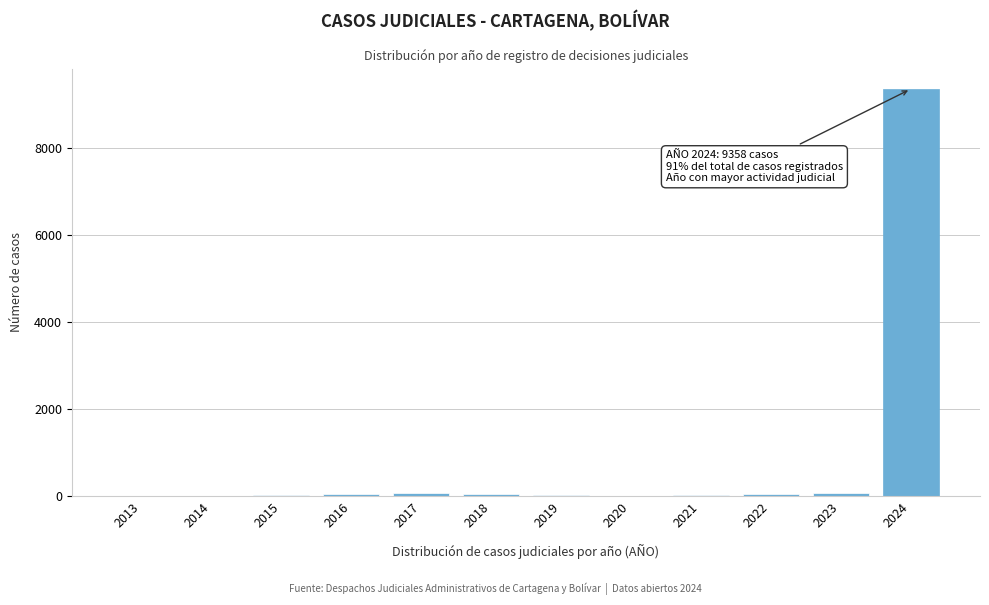

What is the greatest value displayed?

9358